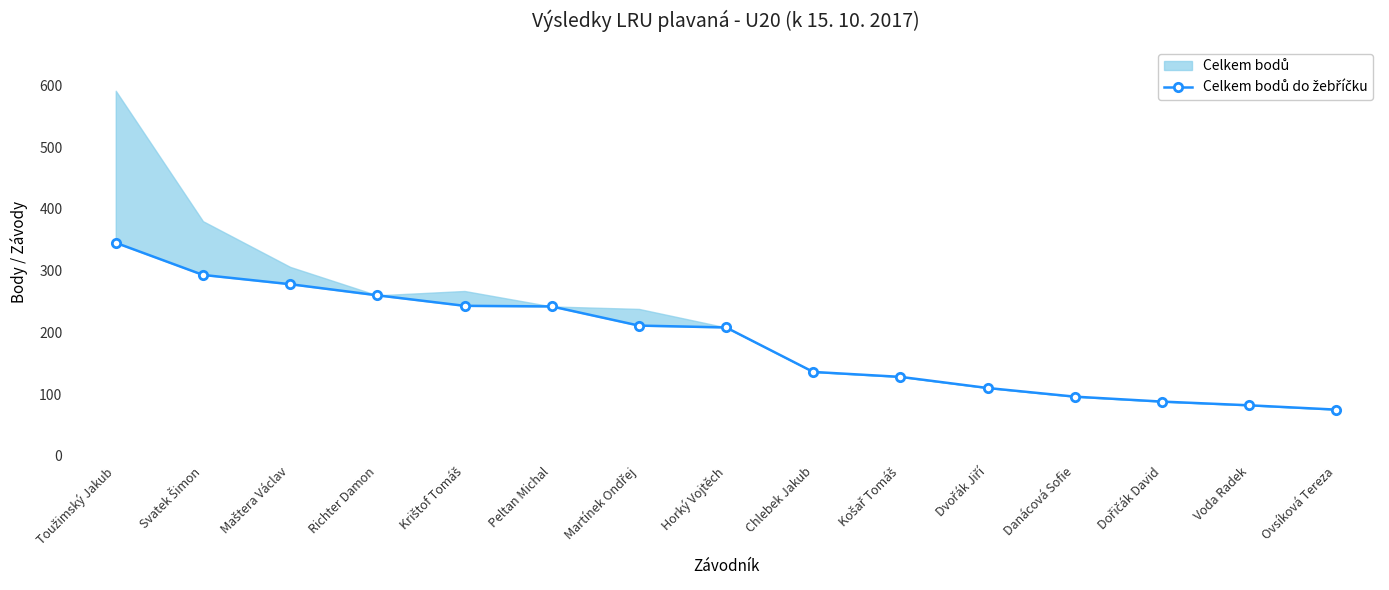

What is the difference between the values at Košař Tomáš and Svatek Šimon?

165